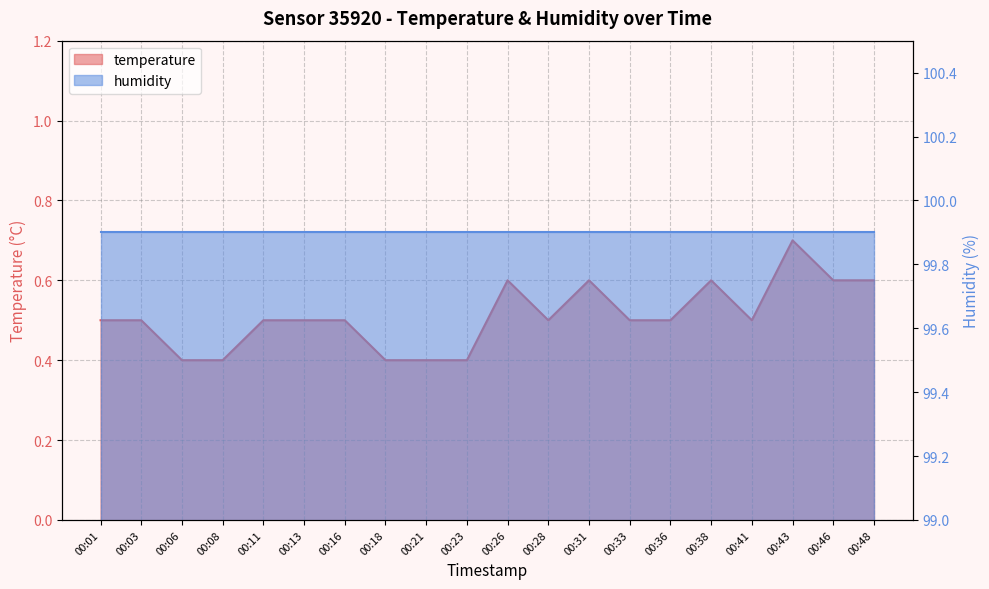

List the labels in order of value, smallest first.

00:06, 00:08, 00:18, 00:21, 00:23, 00:01, 00:03, 00:11, 00:13, 00:16, 00:28, 00:33, 00:36, 00:41, 00:26, 00:31, 00:38, 00:46, 00:48, 00:43